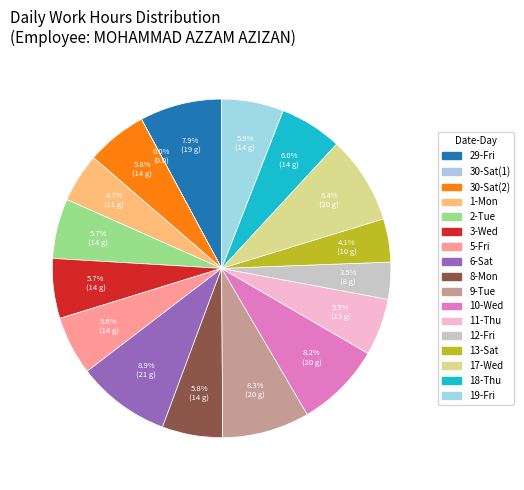

To the nearest percent, what percentage of the pie is 12-Fri?

4%